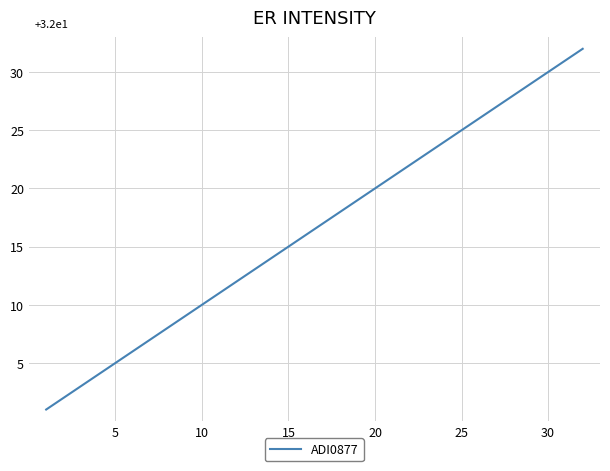

What is the maximum value shown in the chart?

32